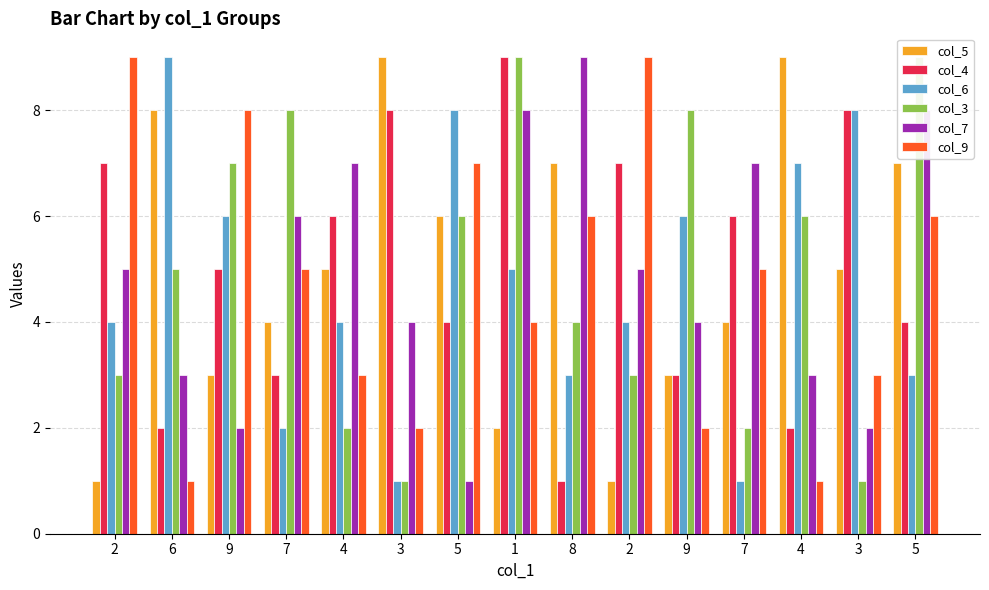

At how many categories does at least one series exceed 7?

13